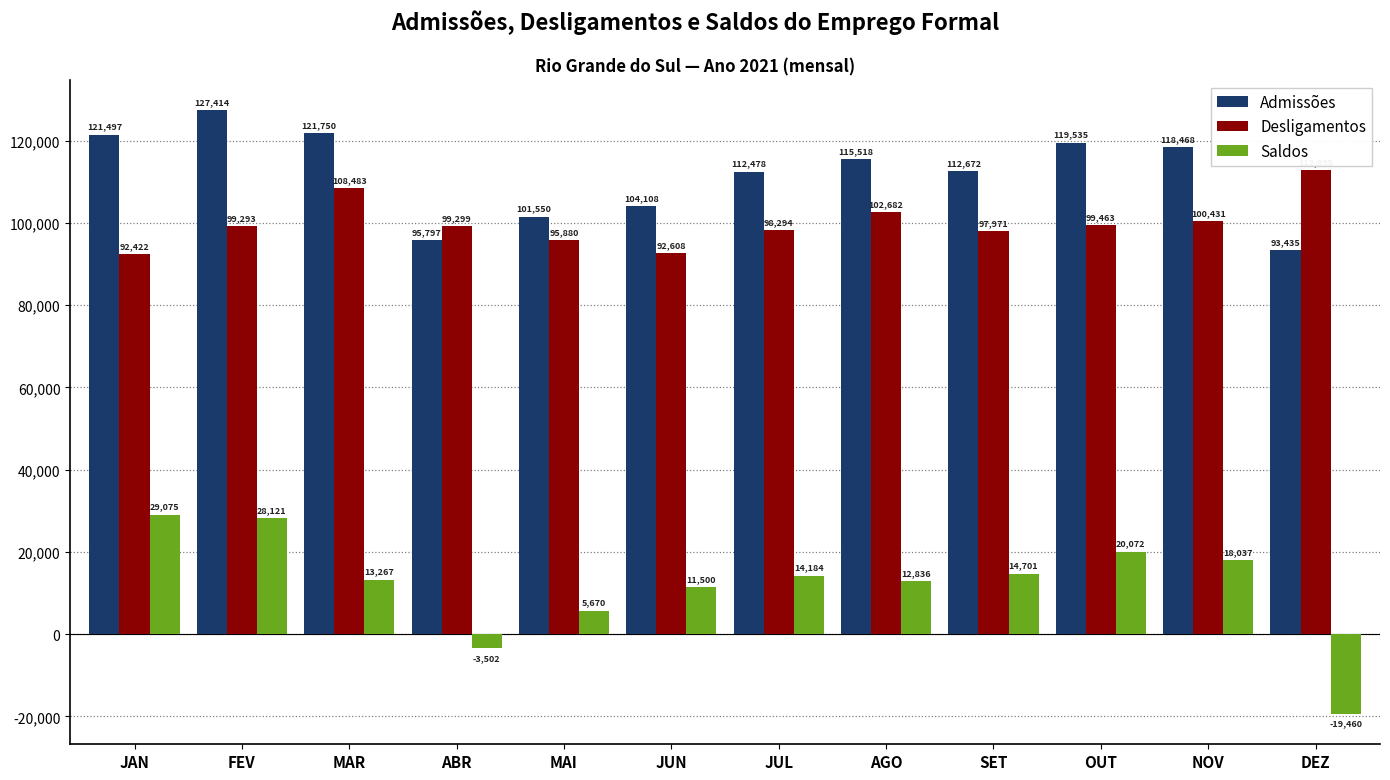

Rank the series at JUL from lowest to highest value.

Saldos, Desligamentos, Admissões